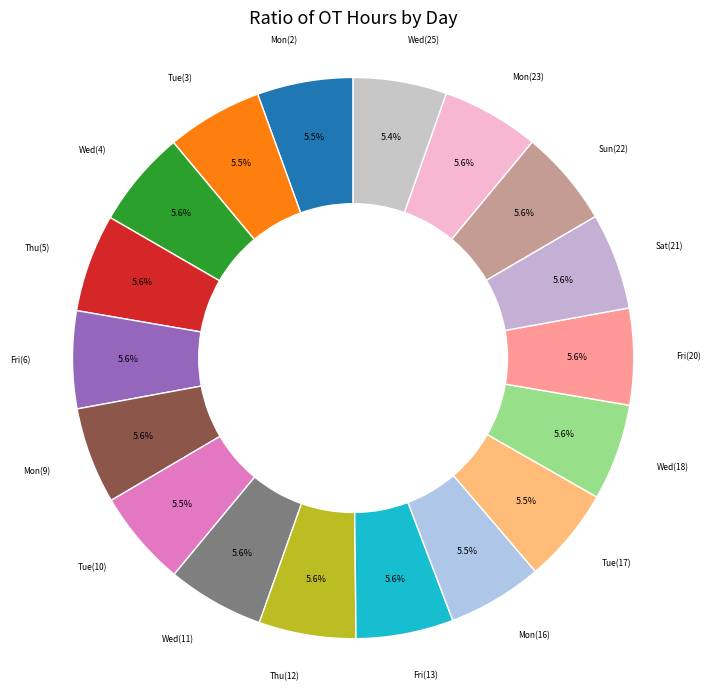

How many slices are in this pie chart?

18